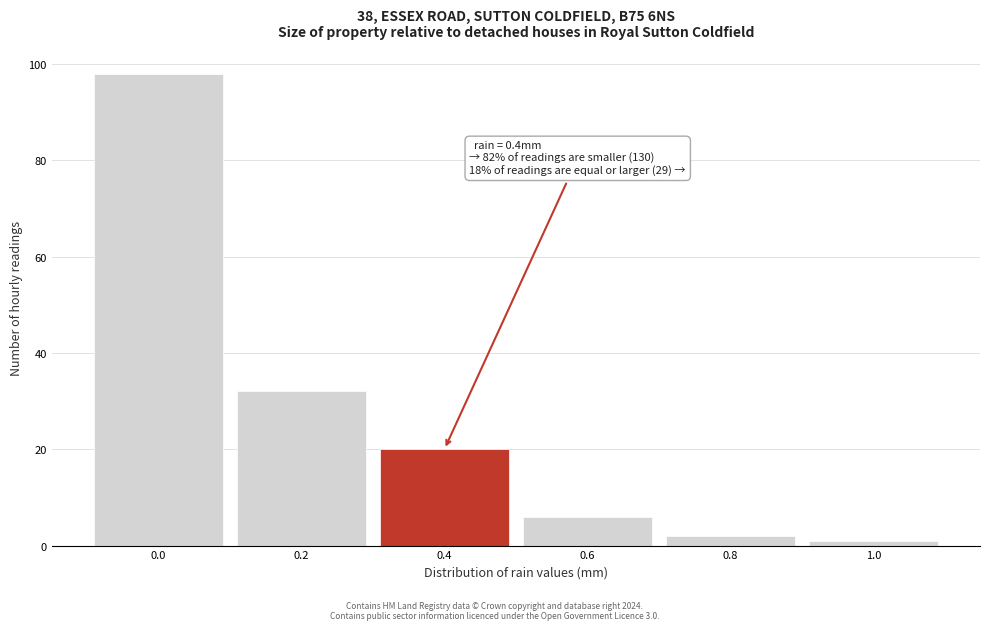

Which range on the x-axis has the tallest bar?

-0.1 to 0.1